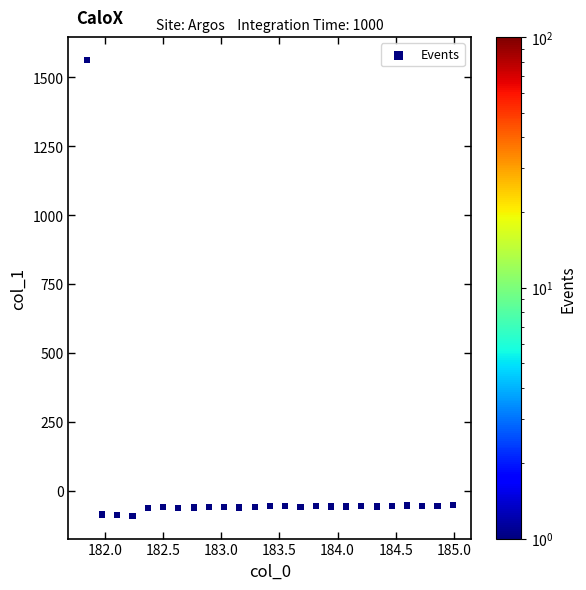

What is the range of X values (max minus min)?

3.1